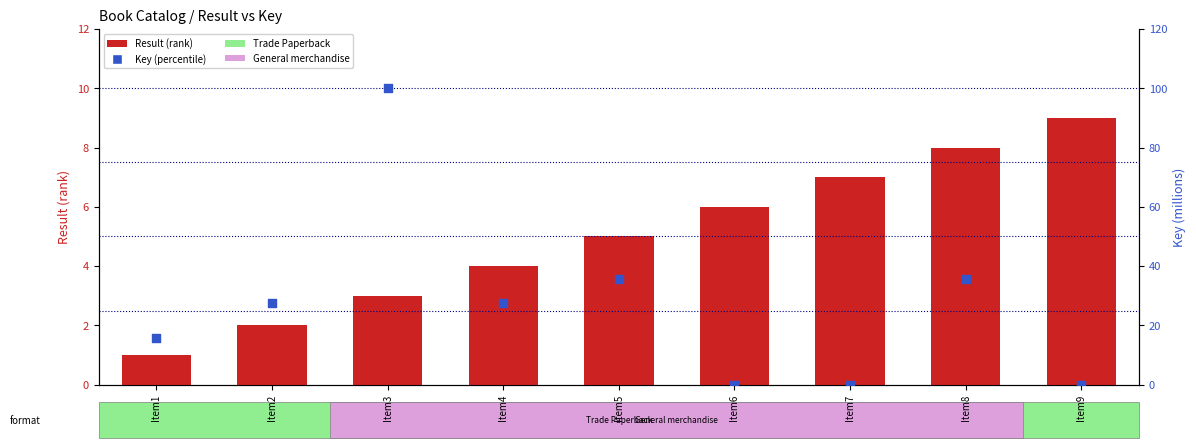

What is the total value across all series at Item8?

43.7